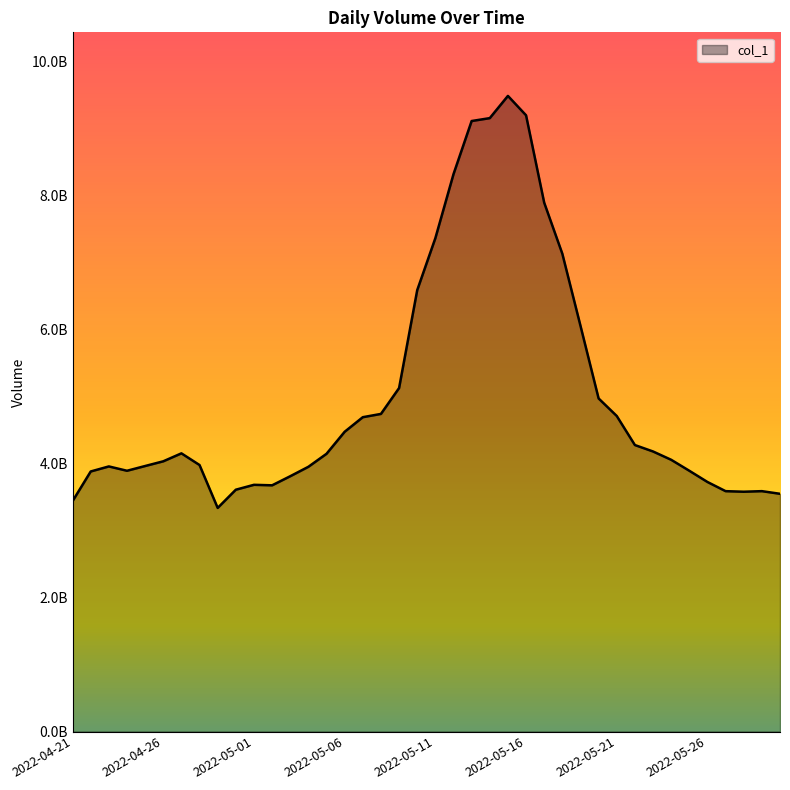

What is the minimum value shown in the chart?

3336023274.1